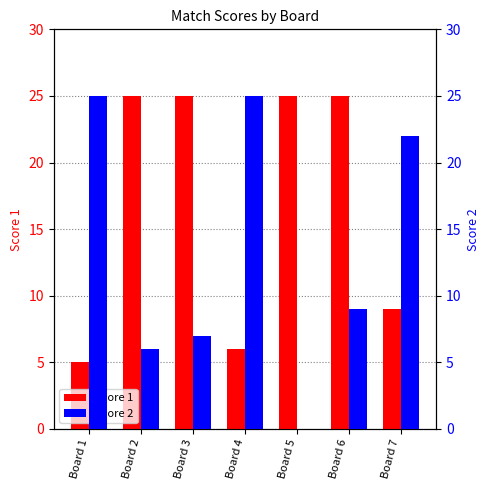

At Board 6, list the series in order from smallest to largest.

Score 2, Score 1